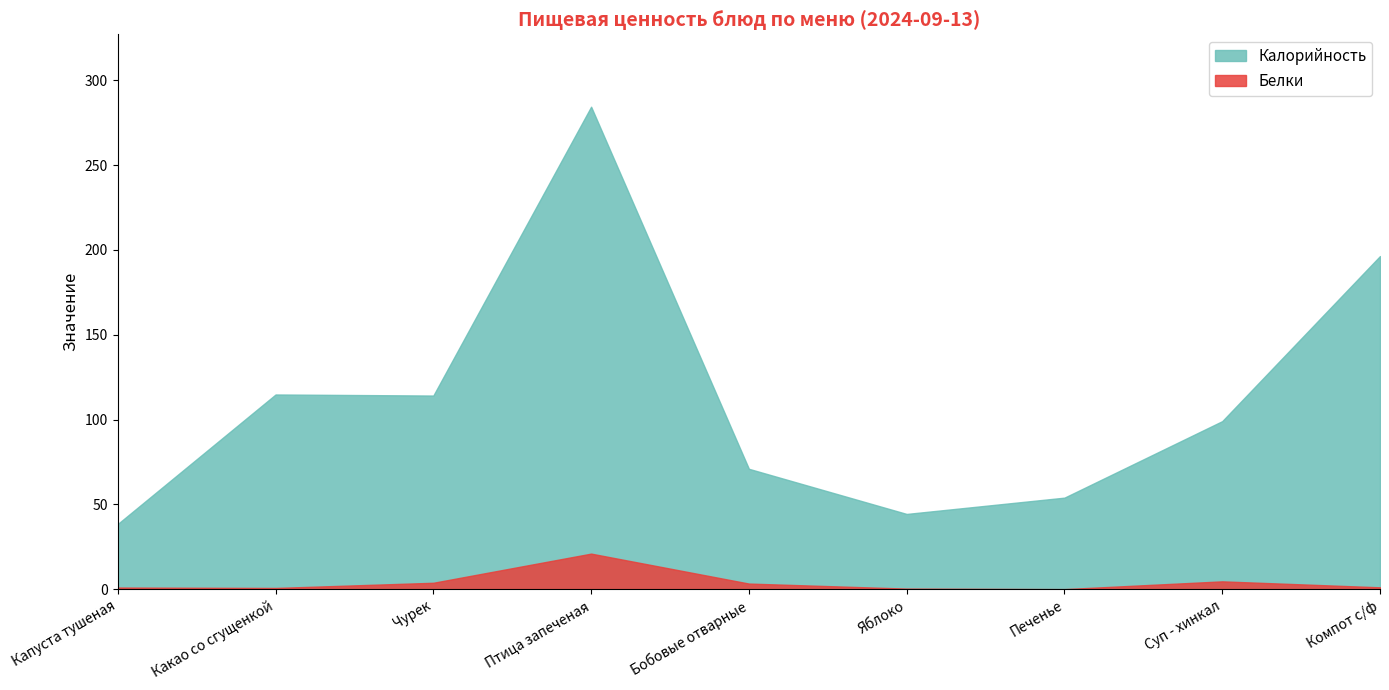

True or false: Белки and Калорийность cross at least once.

False